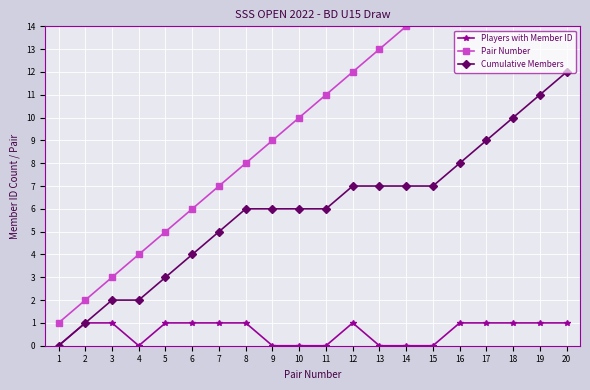

Between 8 and 19, which is larger?

8